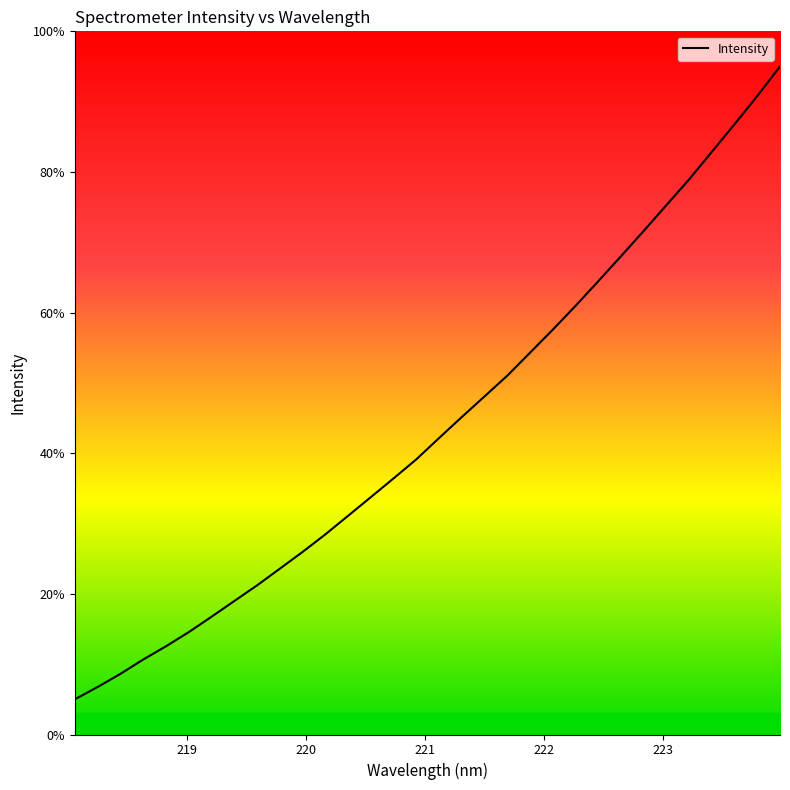

Approximately how many times larger is the value at 218.8244 compared to 222.8355?

0.2